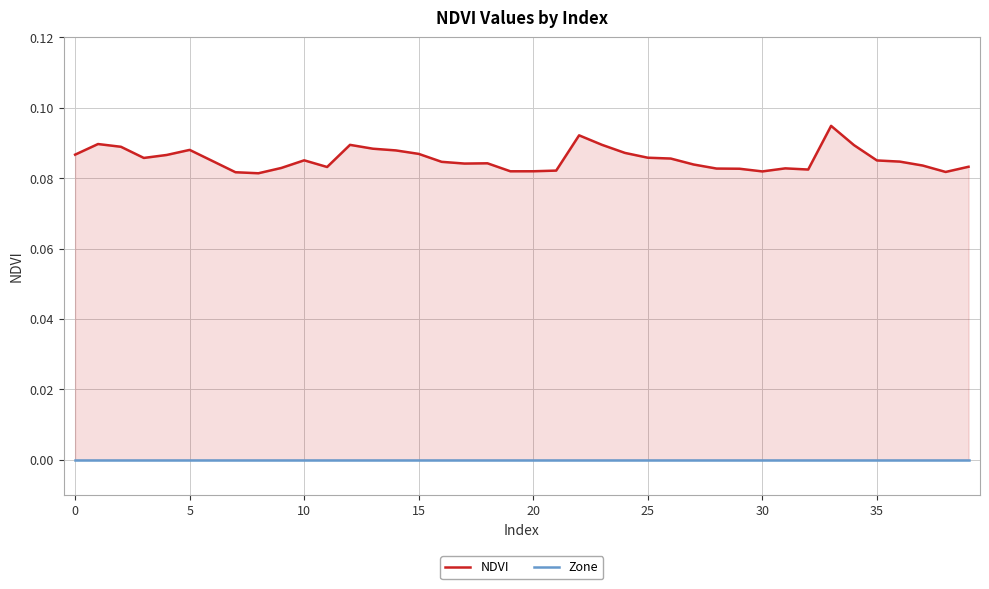

Count the number of categories in the chart.

40